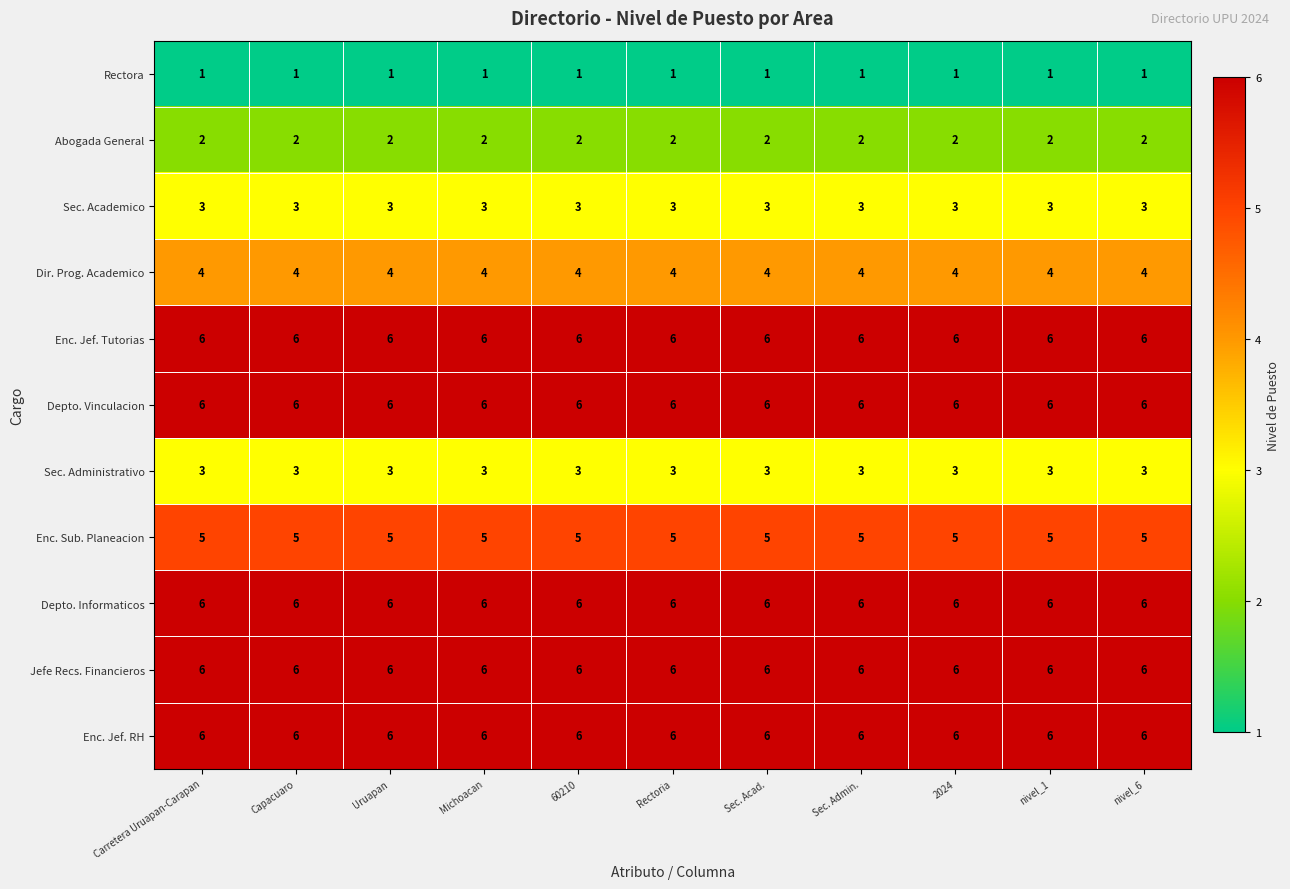

What is the sum of all Enc. Jef. RH values?

66